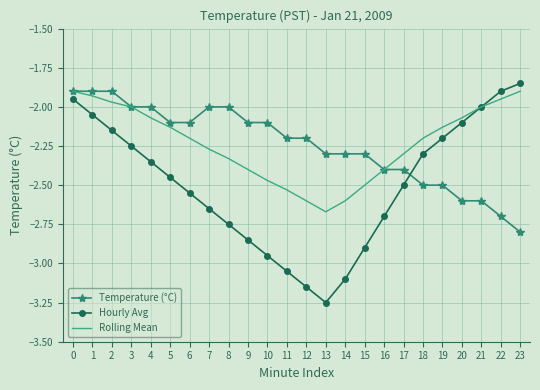

The value of Temperature (°C) at 4 is -2.0. True or false?

True